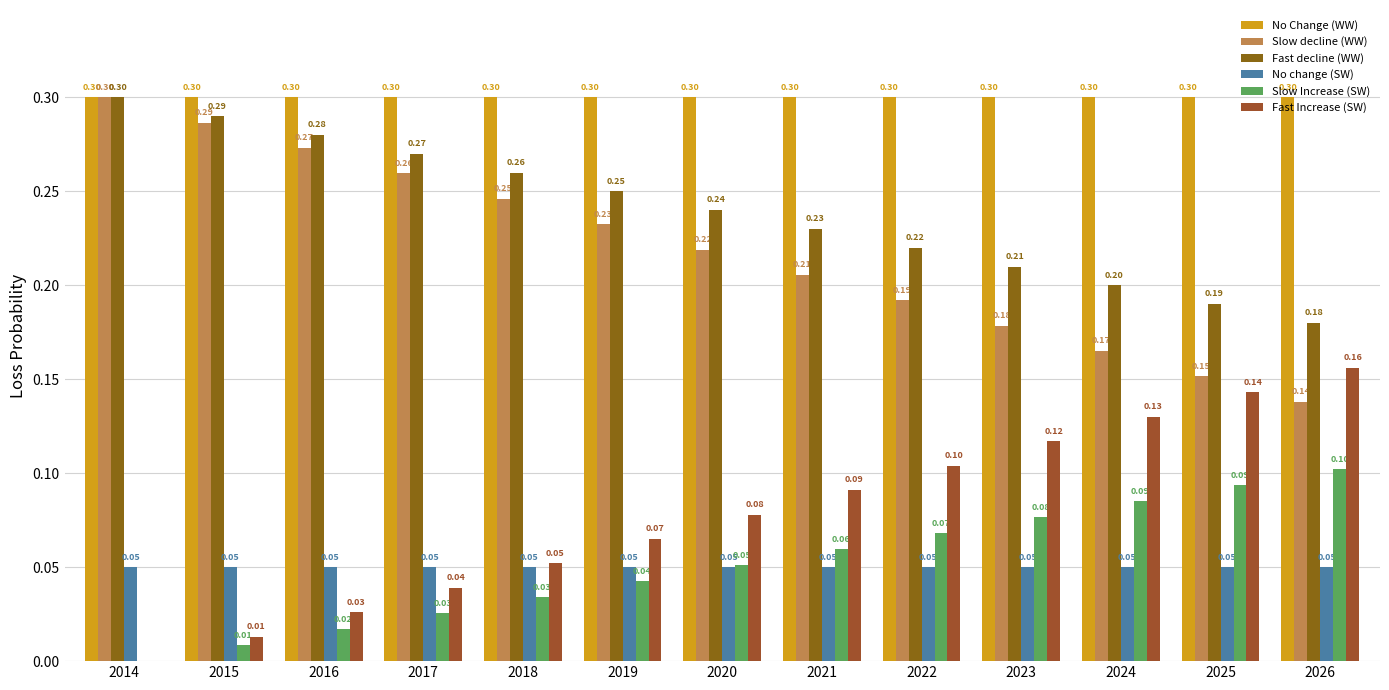

What is the maximum value shown in the chart?

0.3